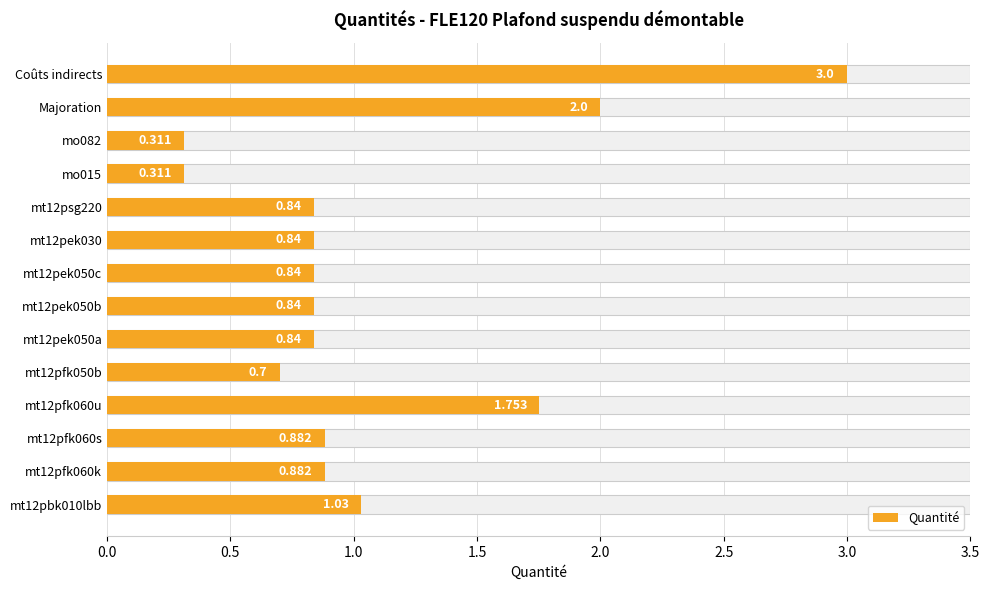

Reading left to right, what are all the values shown in this chart?

1.0	0.9	0.9	1.8	0.7	0.8	0.8	0.8	0.8	0.8	0.3	0.3	2.0	3.0